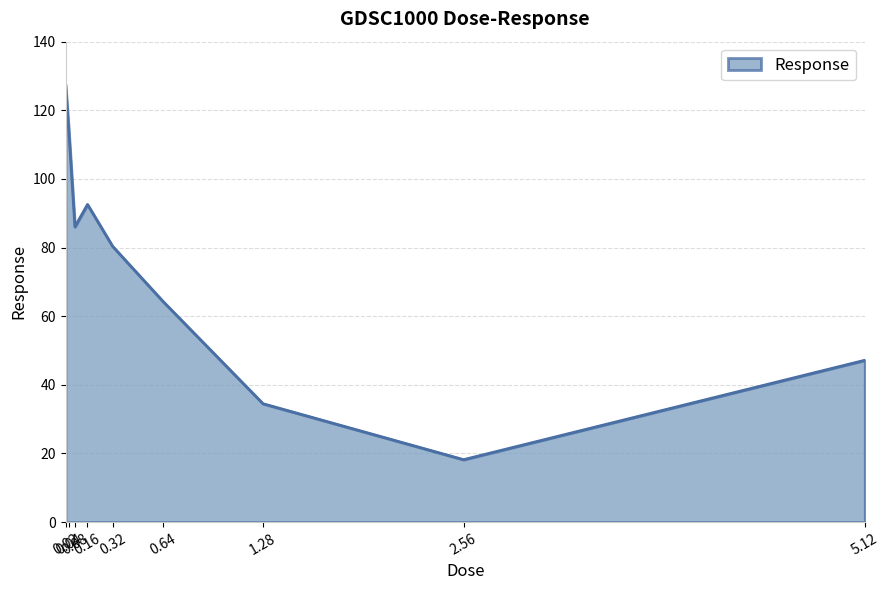

List the labels in order of value, smallest first.

2.56, 1.28, 5.12, 0.64, 0.32, 0.08, 0.16, 0.04, 0.02